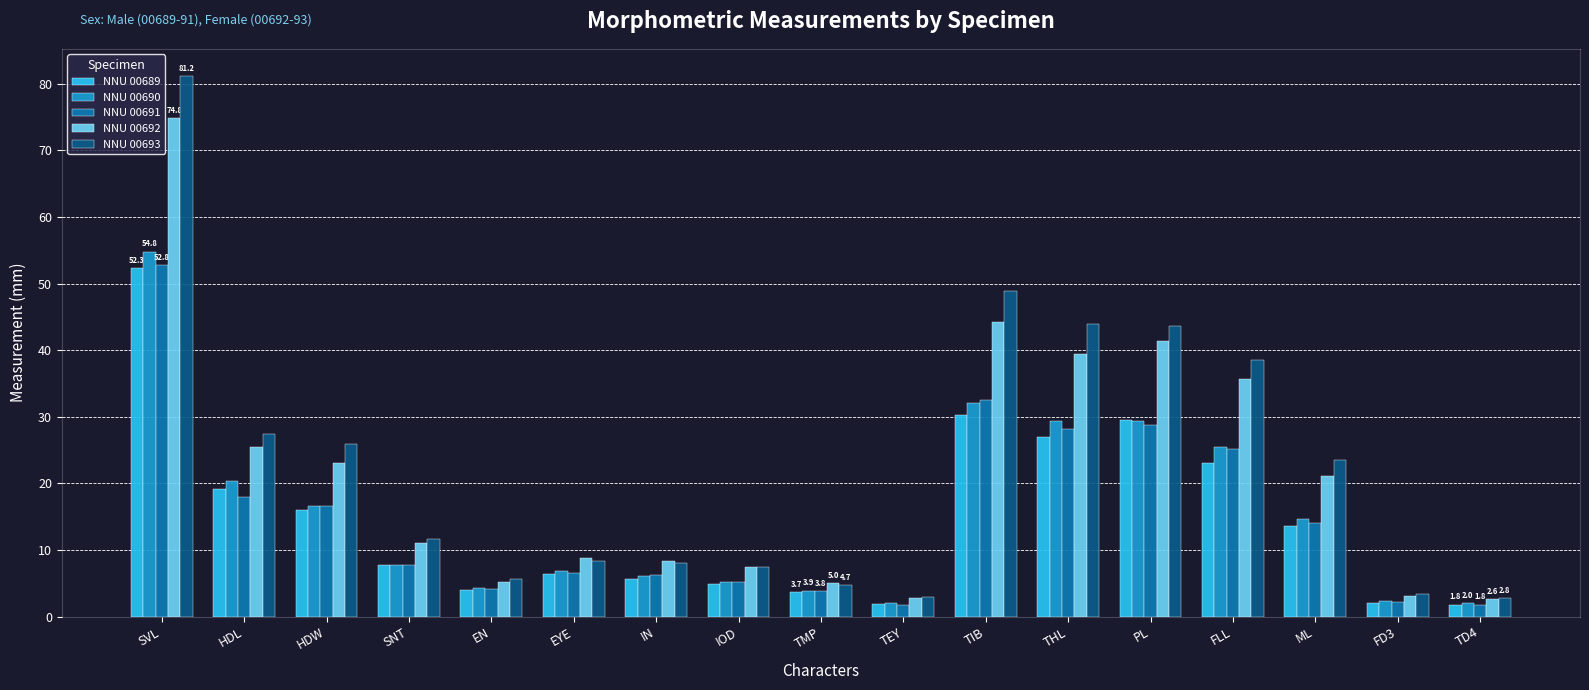

How many values in the NNU 00689 series are below 7?

8